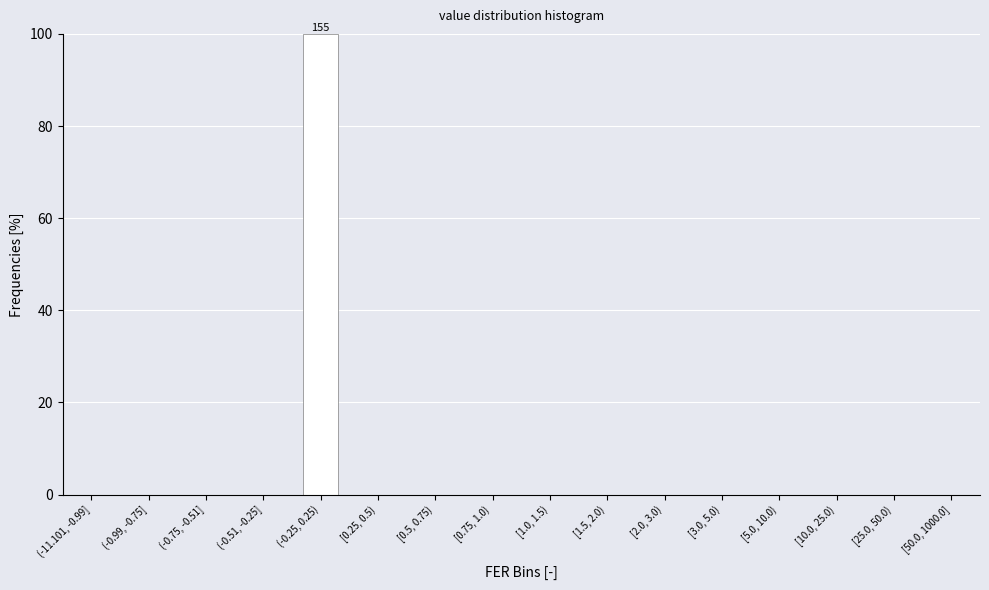

Reading left to right, what are all the values shown in this chart?

(-11.101, -0.99]=0	(-0.99, -0.75]=0	(-0.75, -0.51]=0	(-0.51, -0.25]=0	(-0.25, 0.25)=100	[0.25, 0.5)=0	[0.5, 0.75)=0	[0.75, 1.0)=0	[1.0, 1.5)=0	[1.5, 2.0)=0	[2.0, 3.0)=0	[3.0, 5.0)=0	[5.0, 10.0)=0	[10.0, 25.0)=0	[25.0, 50.0)=0	[50.0, 1000.0]=0